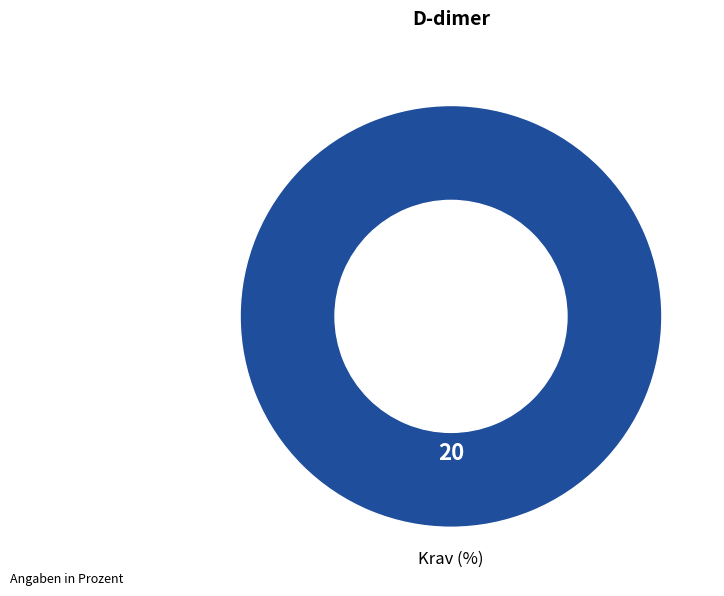

How many segments does this pie chart have?

1